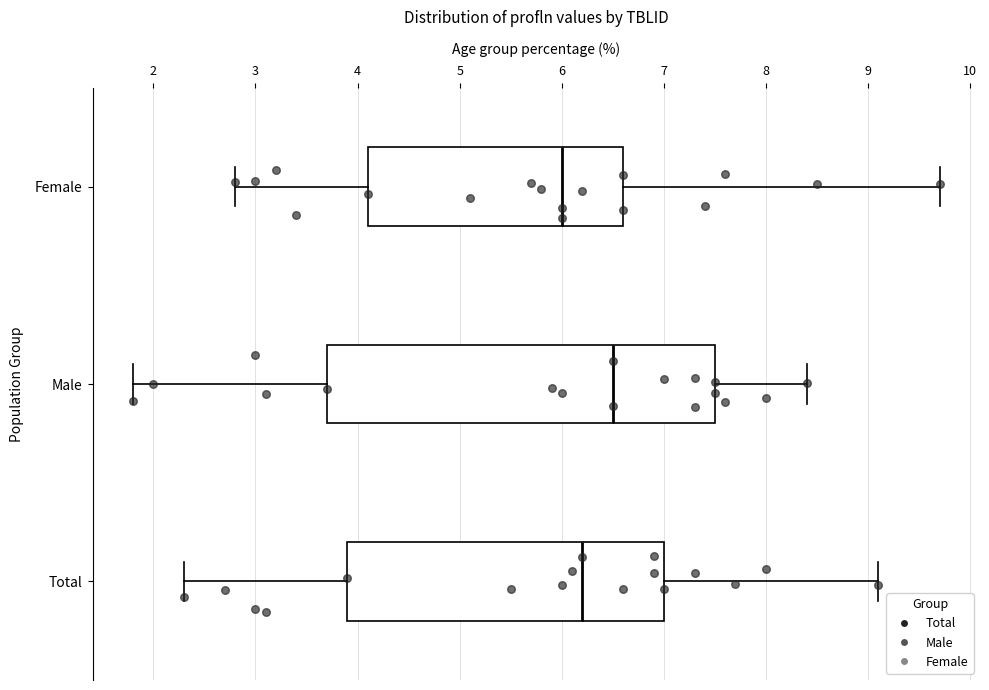

Which box is the widest, from its left edge to its right edge?

Male